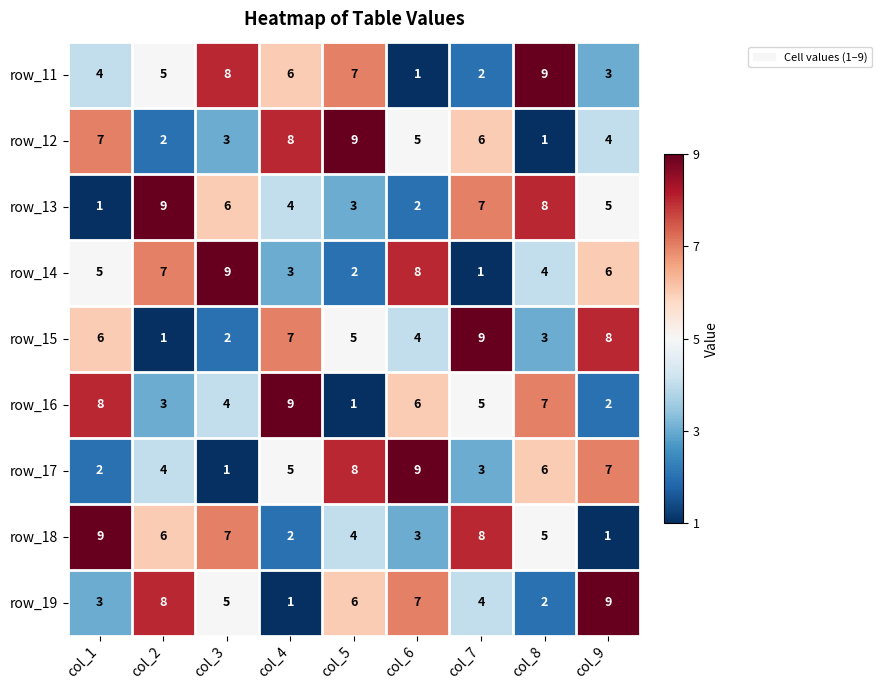

True or false: row_11 has a value of 1 at col_6.

True